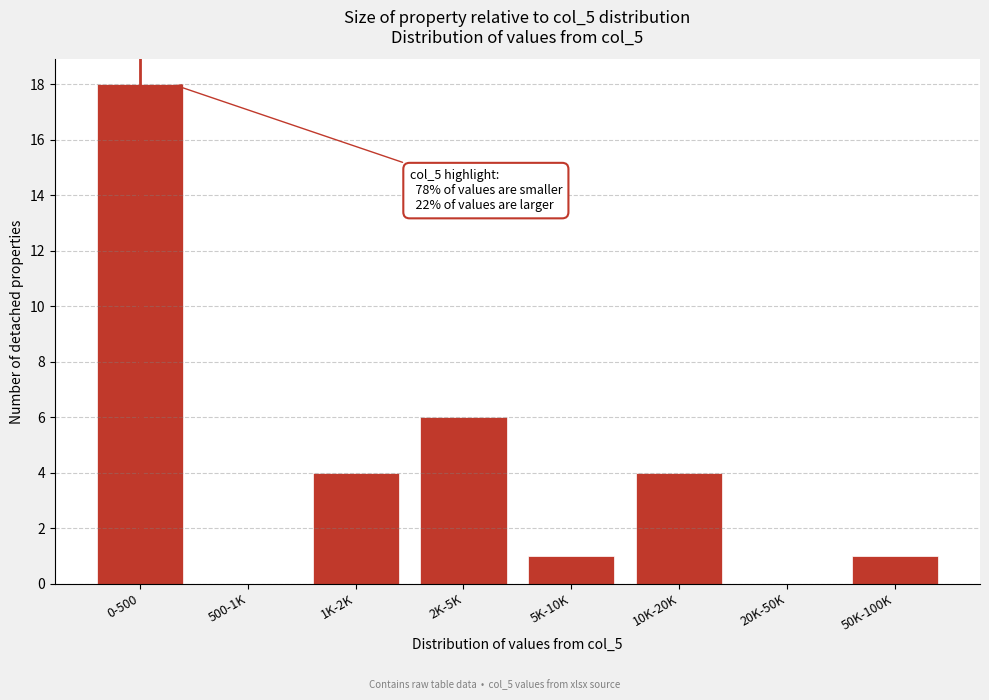

At which category does the chart reach its peak across all series?

0-500